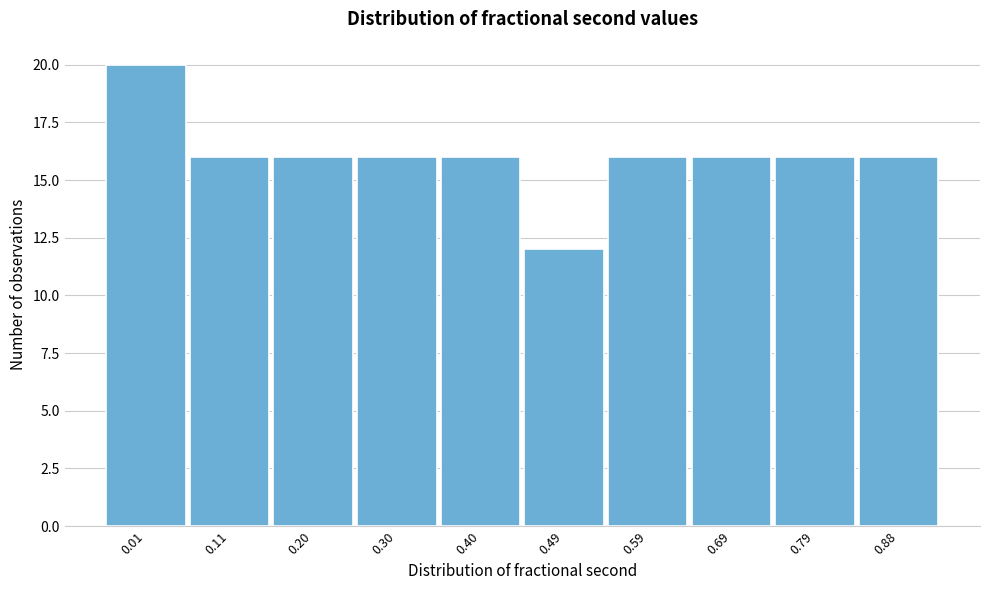

Reading left to right, extract all data points from this chart.

0.01=20	0.11=16	0.20=16	0.30=16	0.40=16	0.49=12	0.59=16	0.69=16	0.79=16	0.88=16